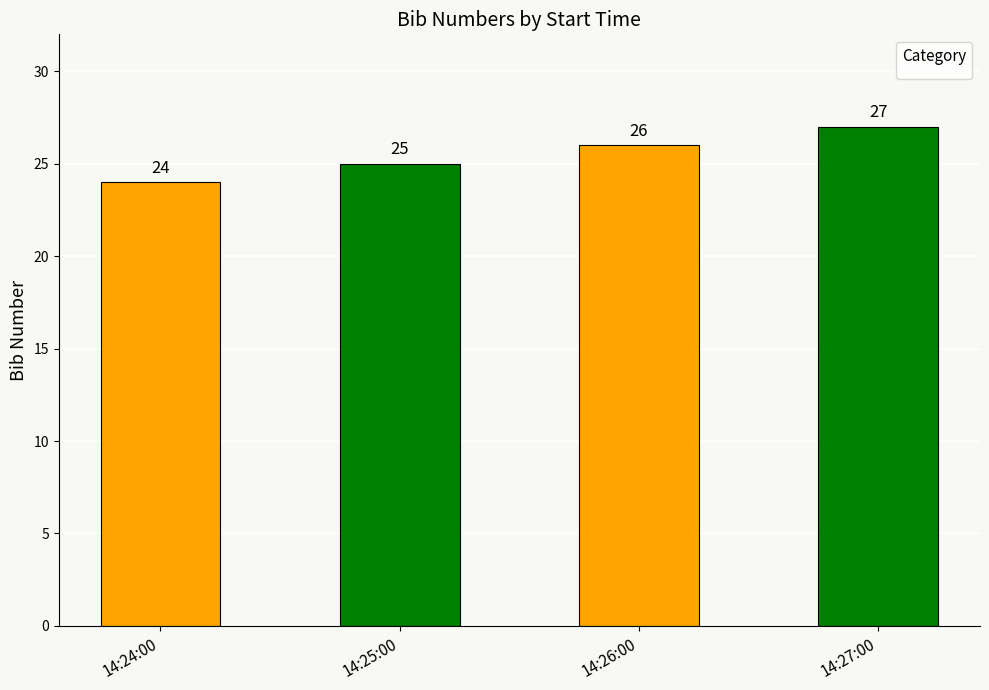

How many values are below 26?

2